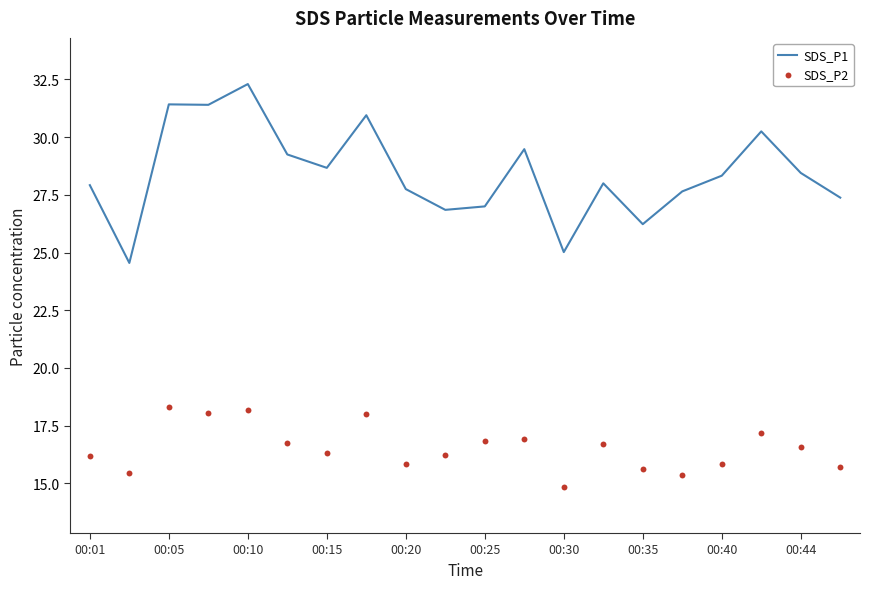

Which series has the widest spread of Y values?

SDS_P1